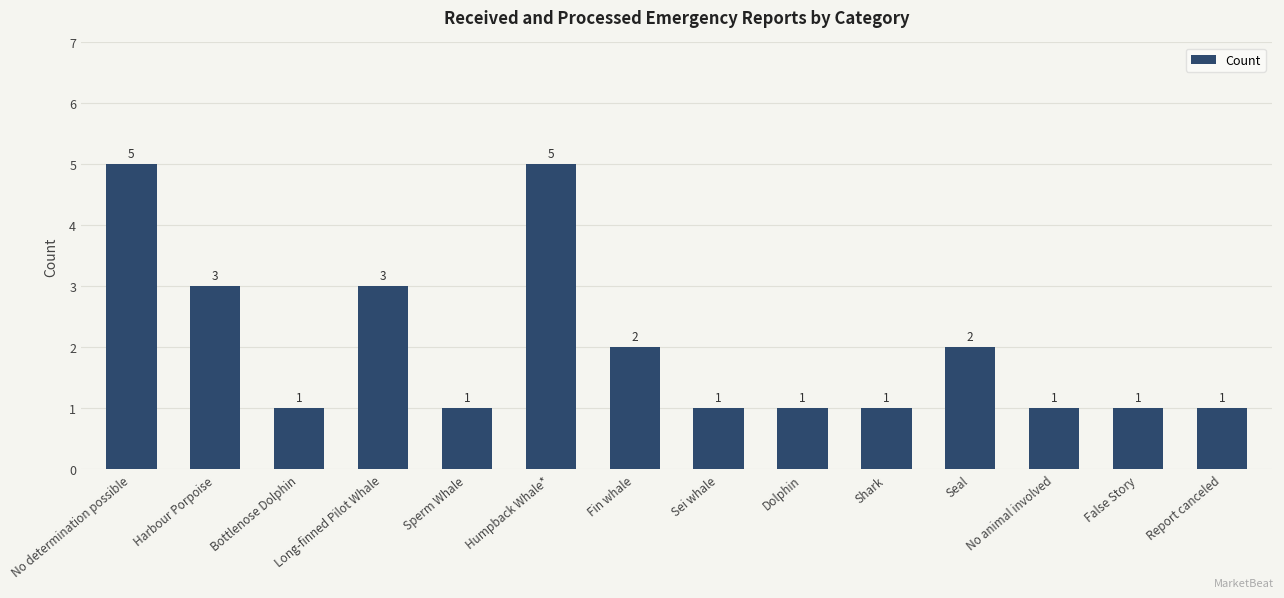

What is the change in value from Harbour Porpoise to Shark?

-2